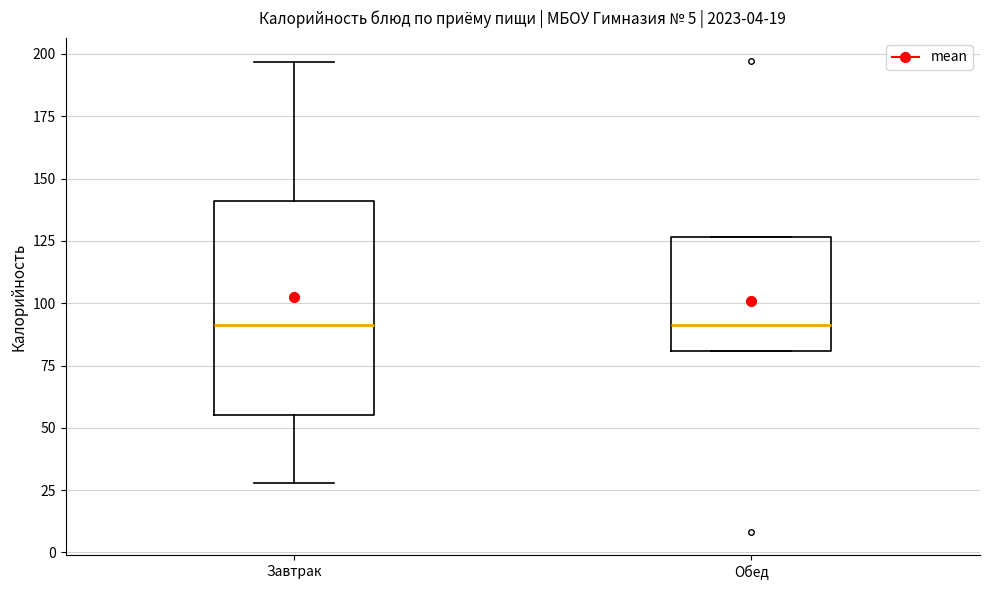

Which box is the tallest, from its lower edge to its upper edge?

Завтрак